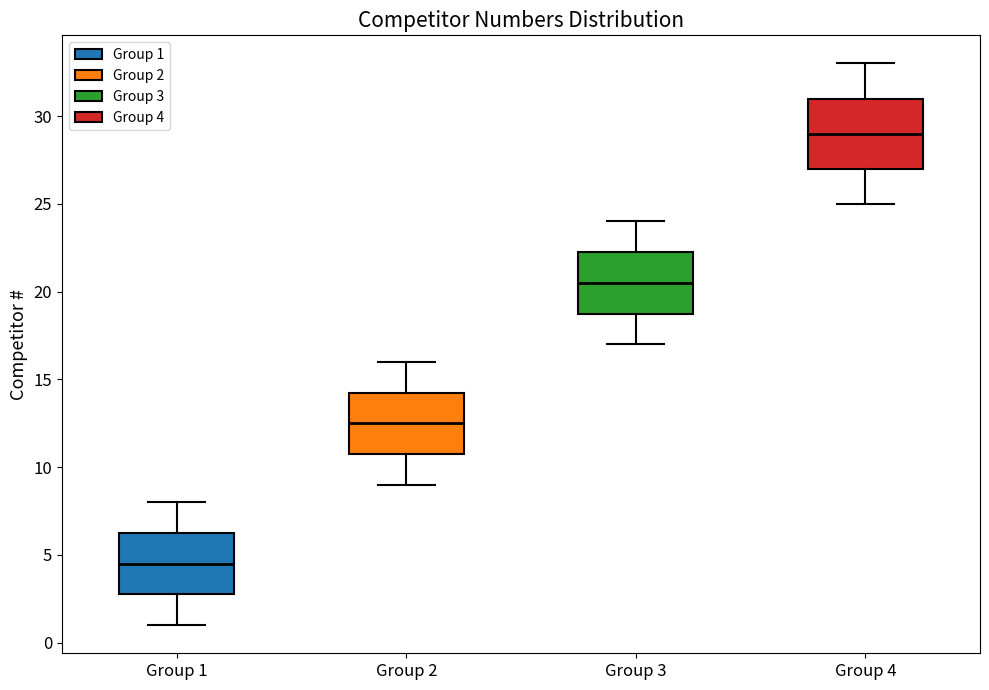

Where does the lower whisker of the box for Group 2 end on the y-axis? The values are not printed on the chart, so give them approximately, as read against the axis.

9.0